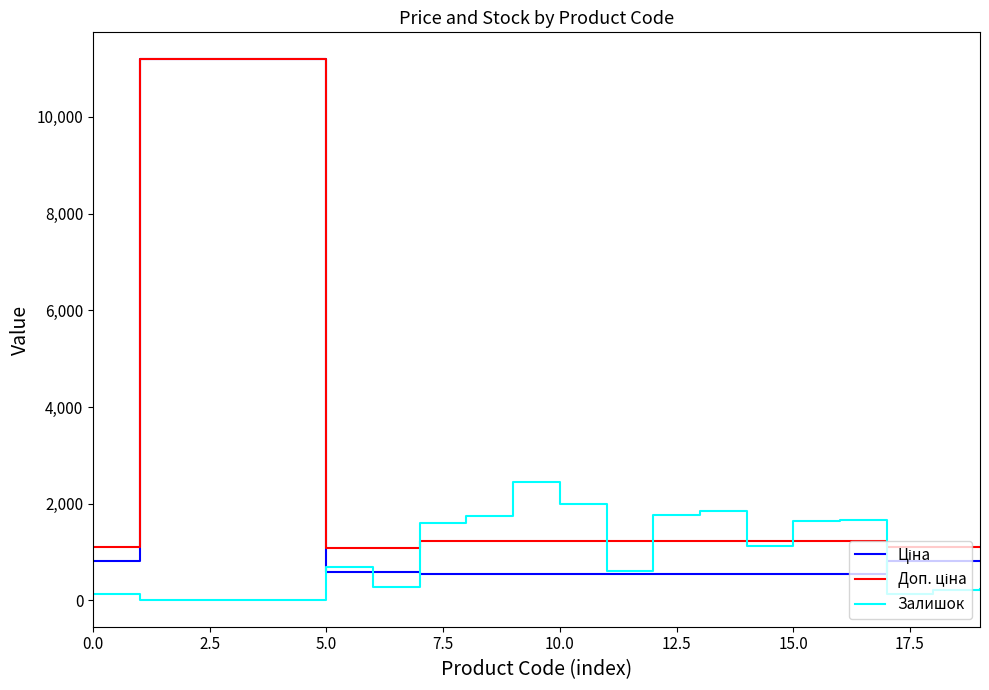

Does the chart display data point markers on the line(s)?

No